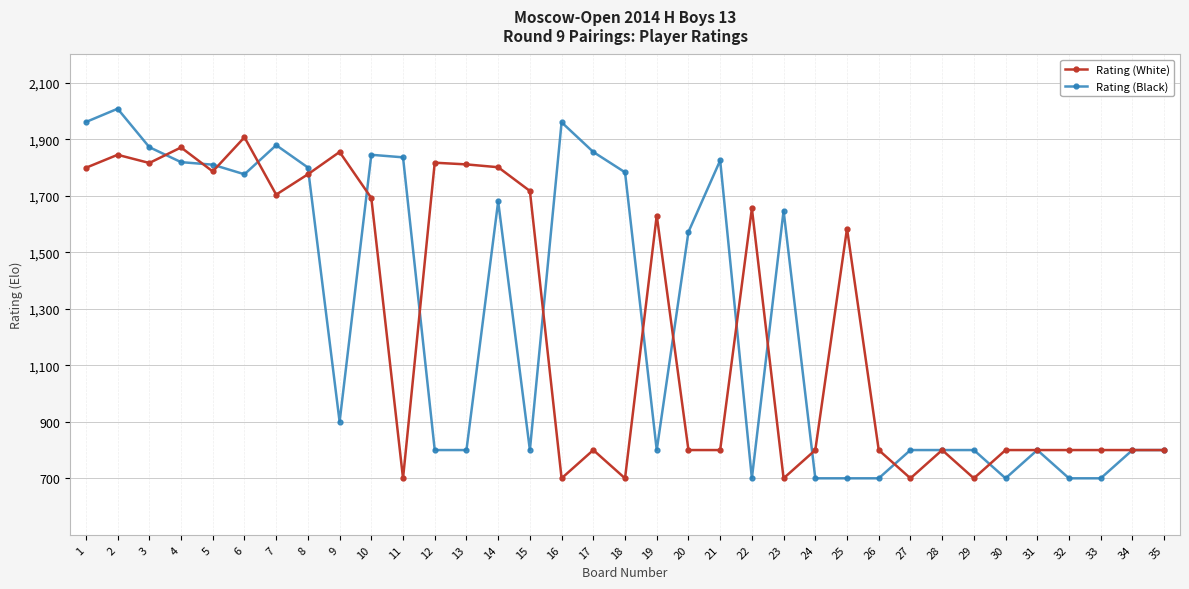

Does the chart display data point markers on the line(s)?

Yes